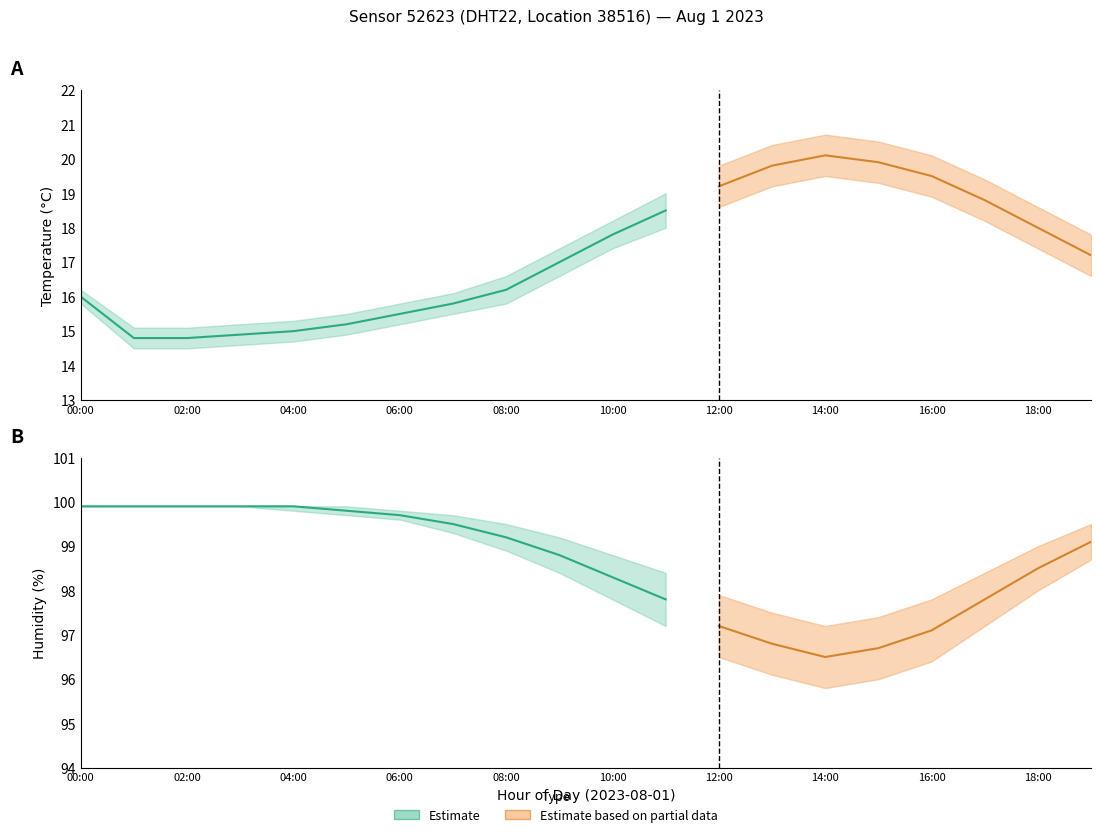

The humidity_lower series shows 98.4 at 09:00. True or false?

True